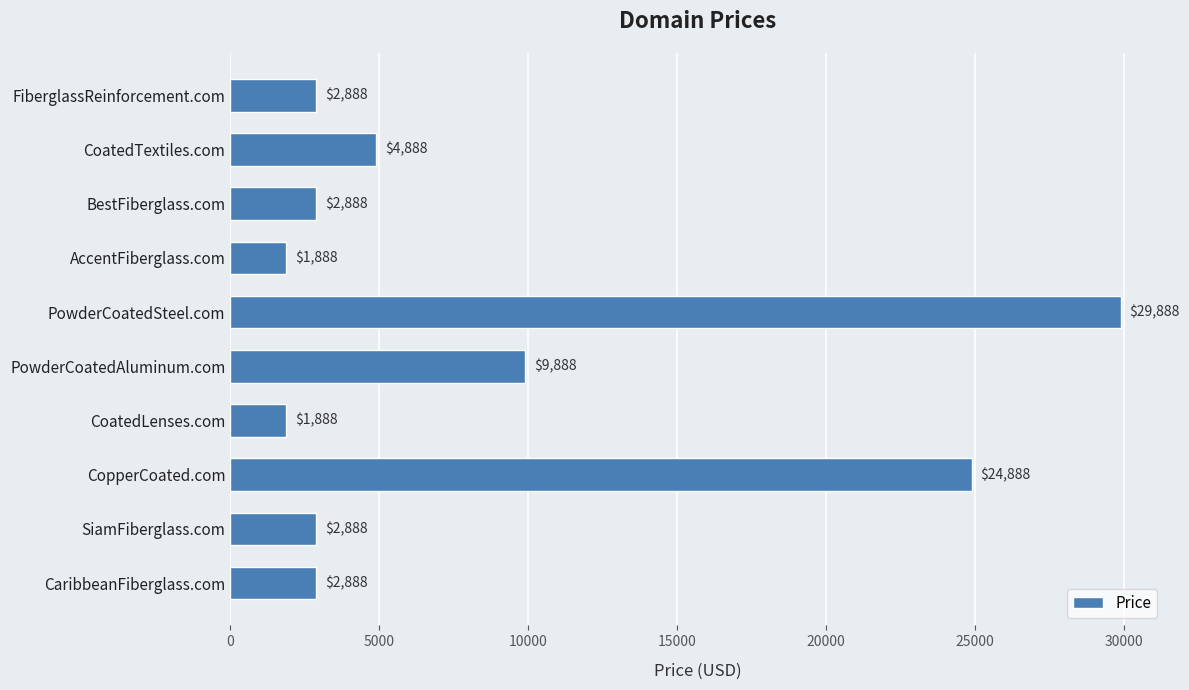

What position from the top is PowderCoatedSteel.com?

5